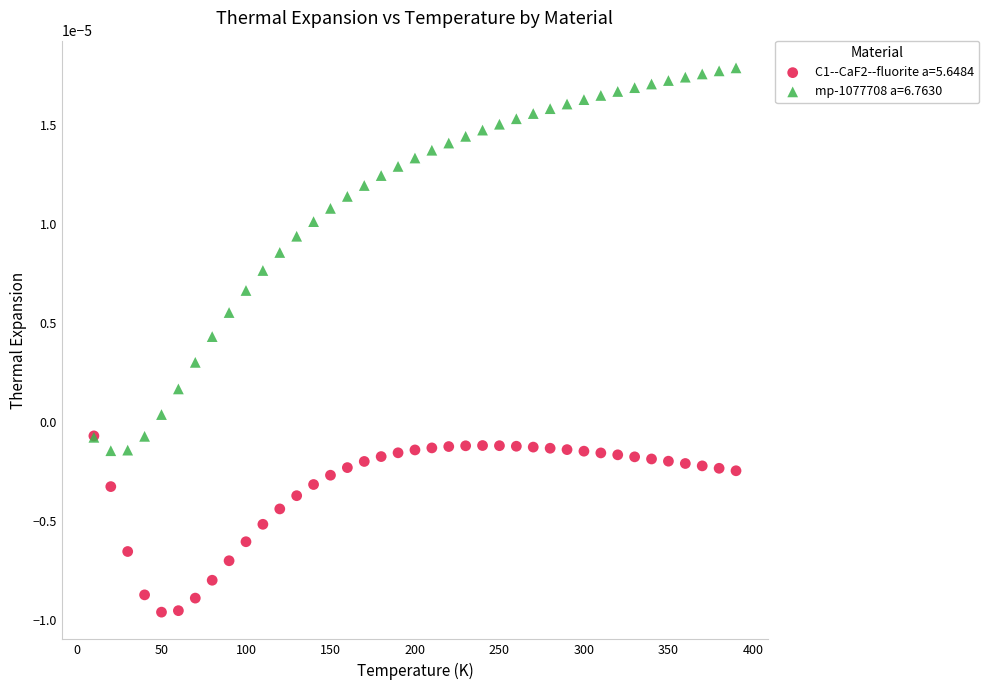

Which series has the largest Y range (max minus min)?

mp-1077708 a=6.7630